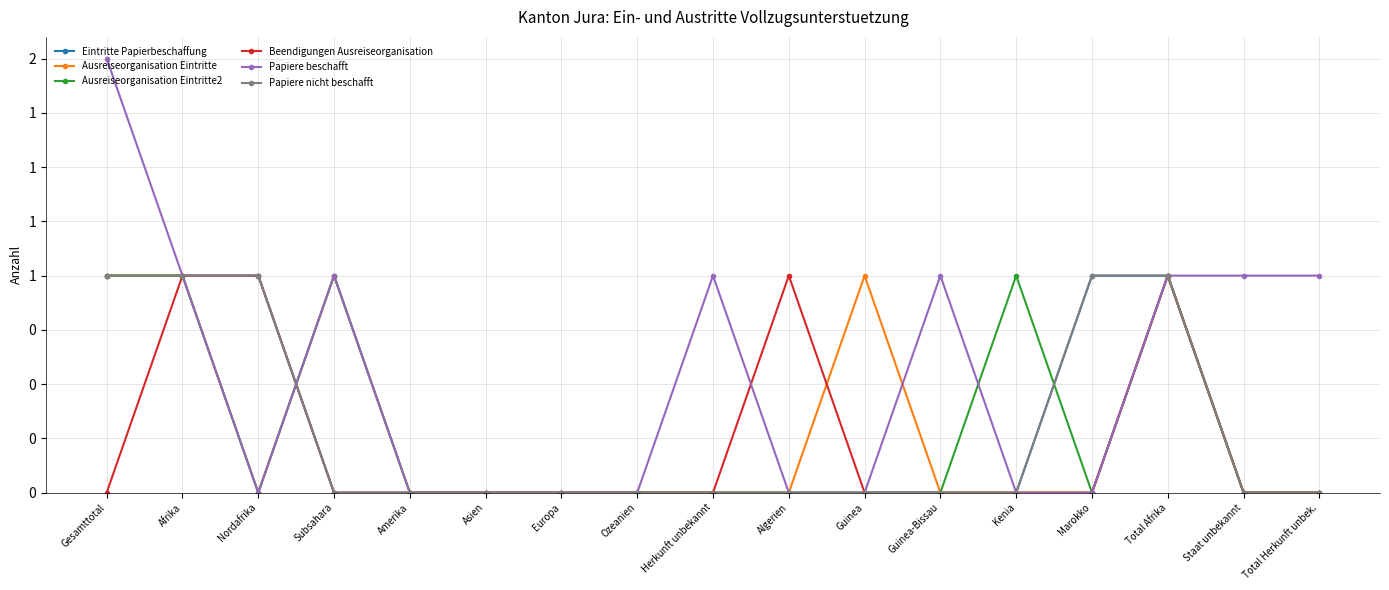

Does the chart have visible grid lines?

Yes